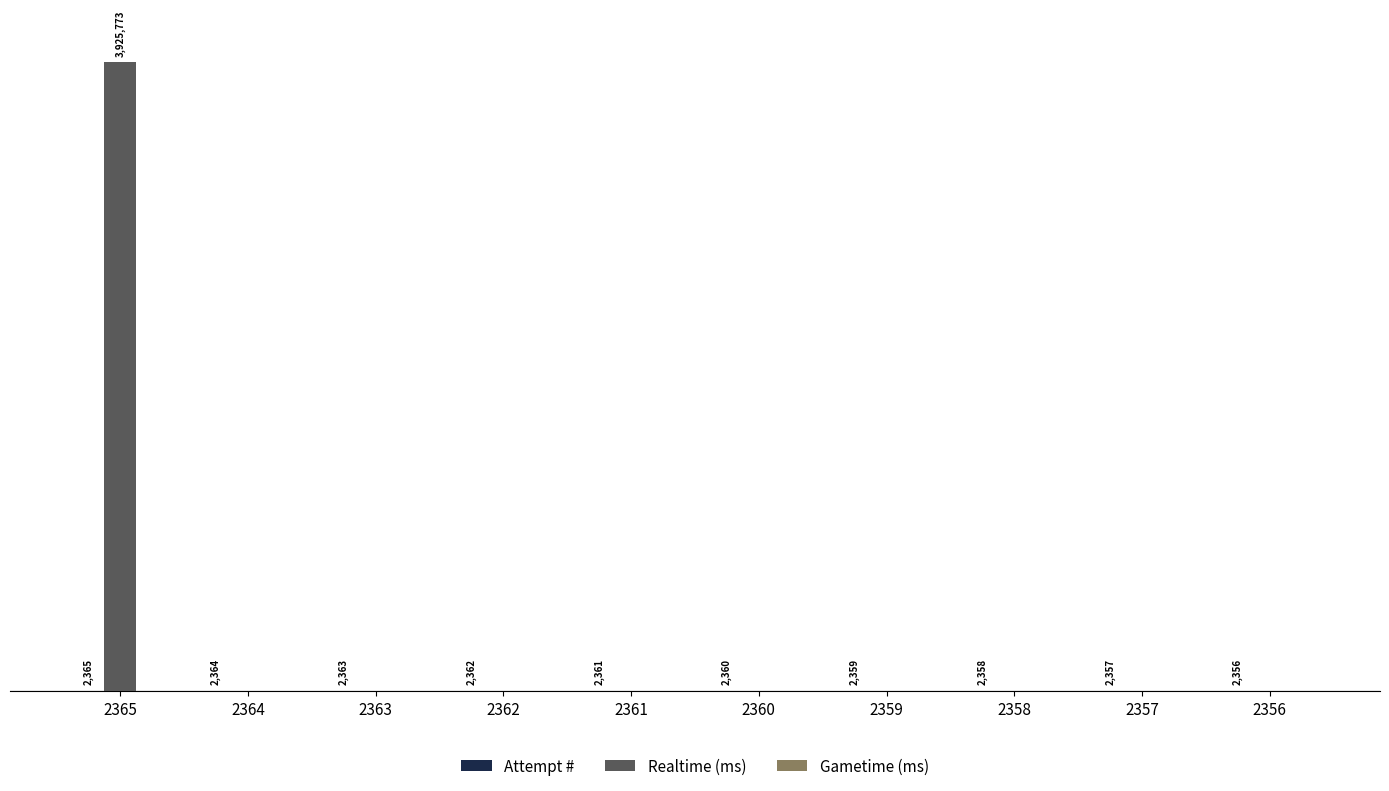

Which series has the largest range (max minus min)?

Realtime (ms)